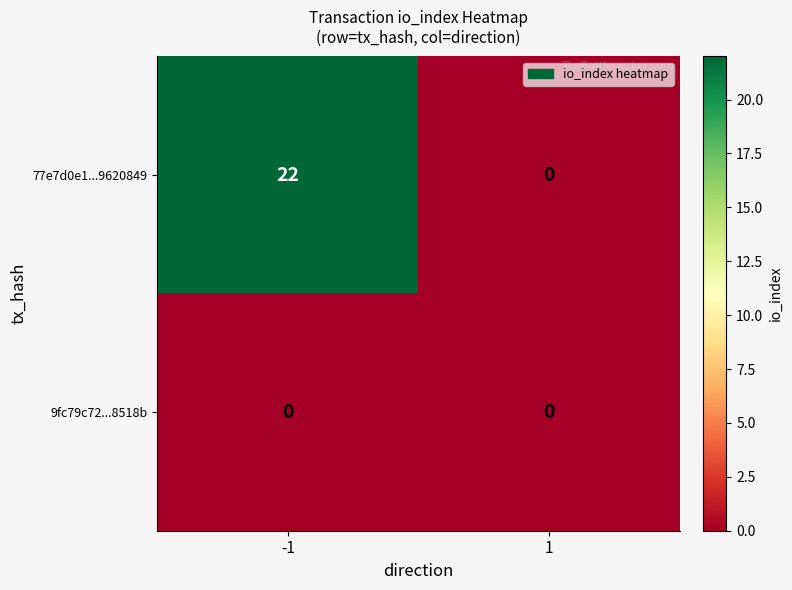

Reading left to right, what are all the values shown in this chart?

77e7d0e1...9620849: -1=22	1=0
9fc79c72...8518b: -1=0	1=0